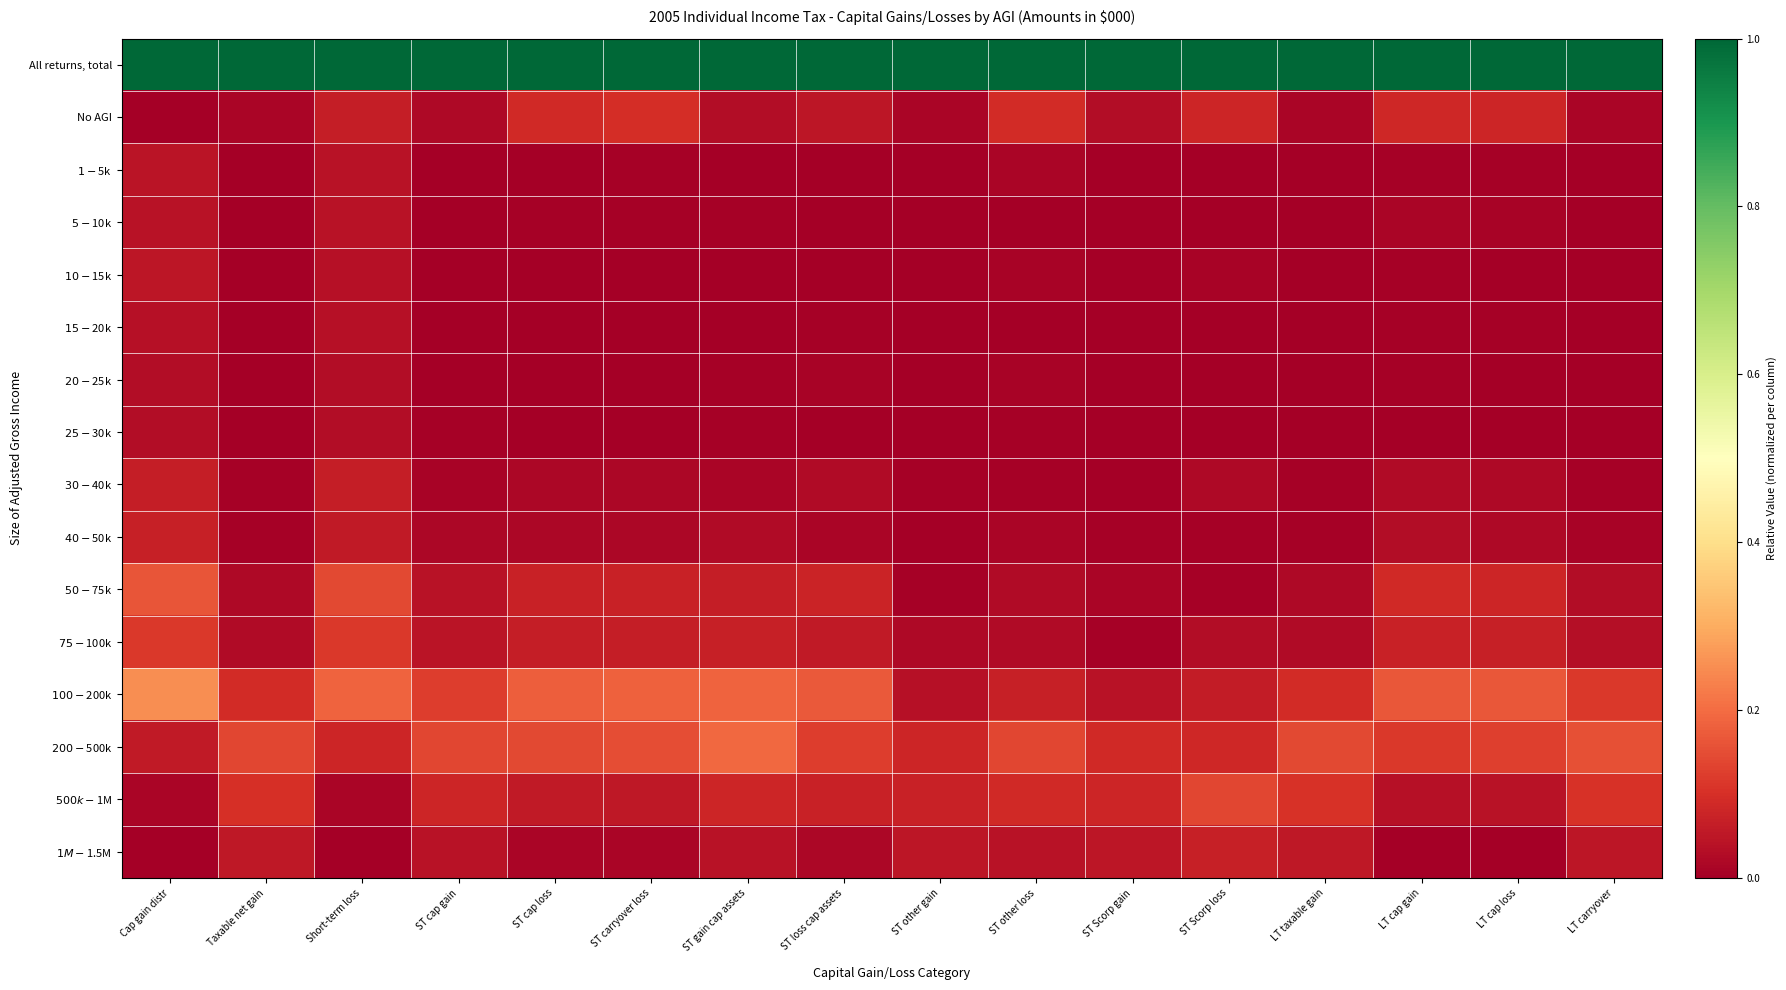

At which category does the chart reach its minimum across all series?

Taxable net gain